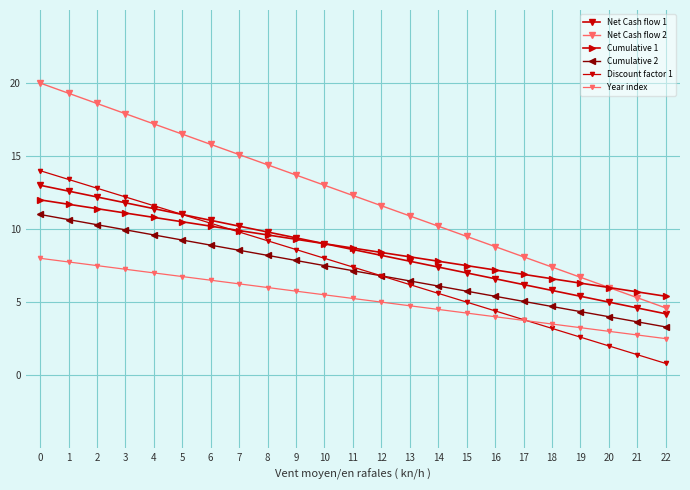

How many lines are shown in the chart?

6